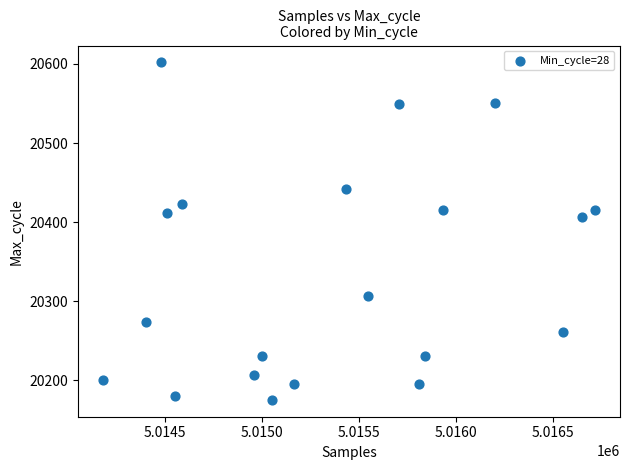

How many data points are displayed?

20